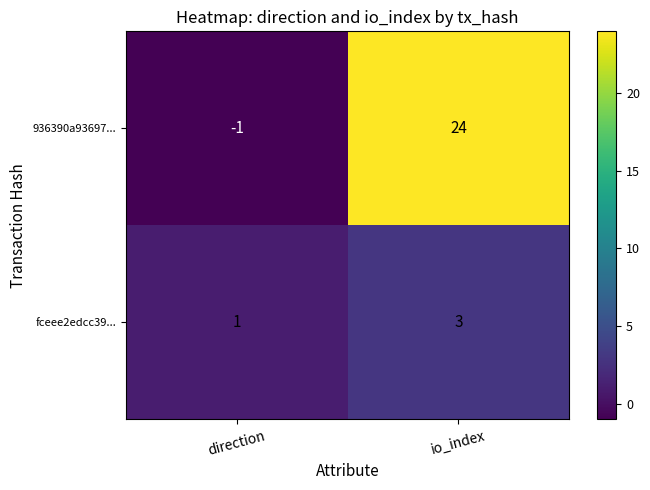

Rank the series by their maximum value, from highest to lowest.

936390a93697..., fceee2edcc39...